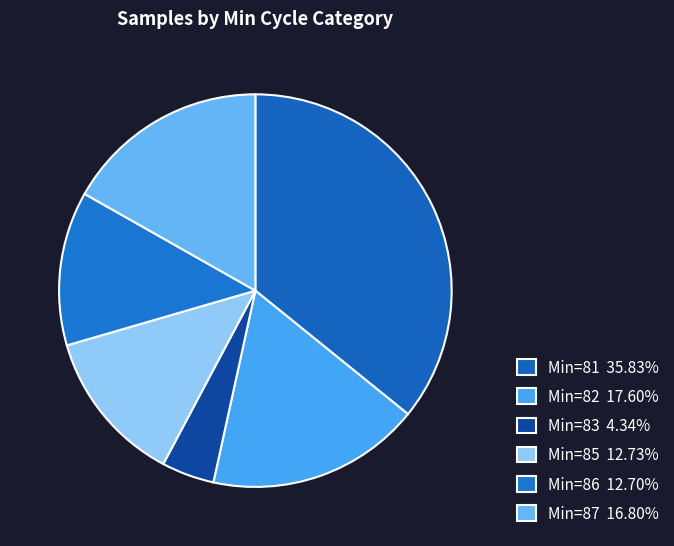

How many slices are in this pie chart?

6